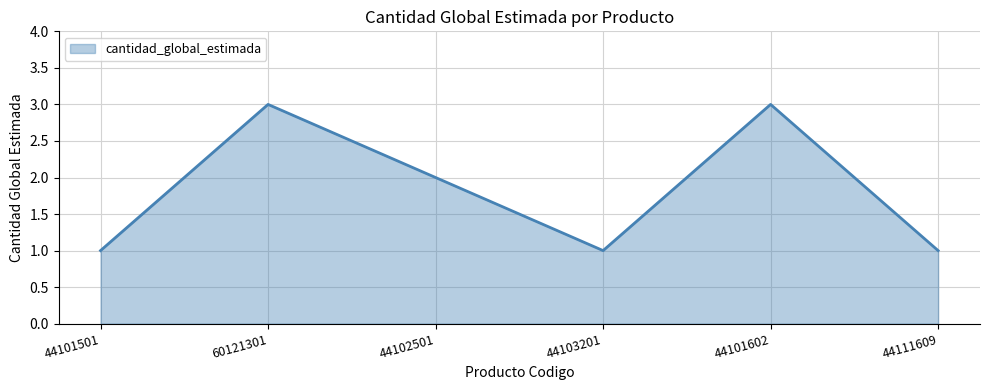

Reading left to right, transcribe all the data shown in this chart.

44101501=1	60121301=3	44102501=2	44103201=1	44101602=3	44111609=1